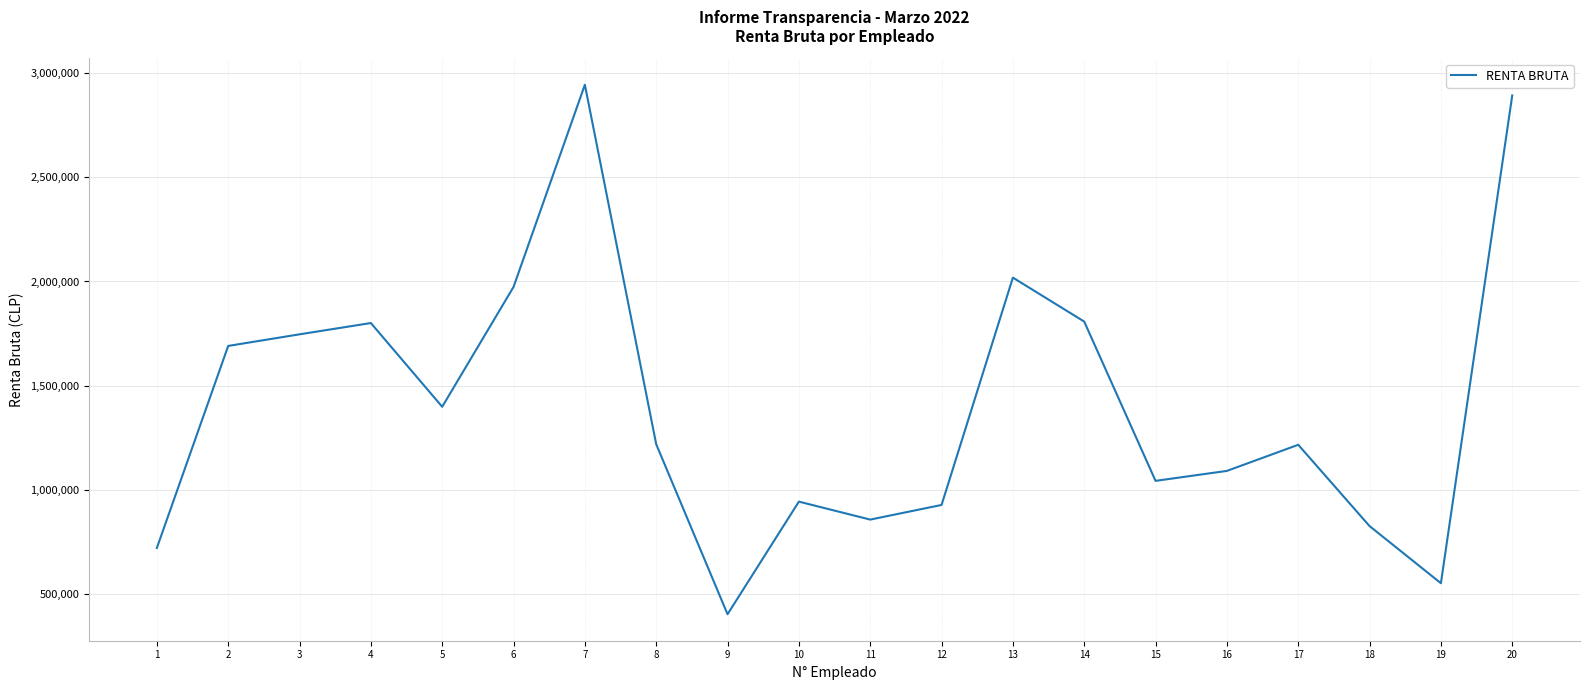

What is the sum of all values?

28056395